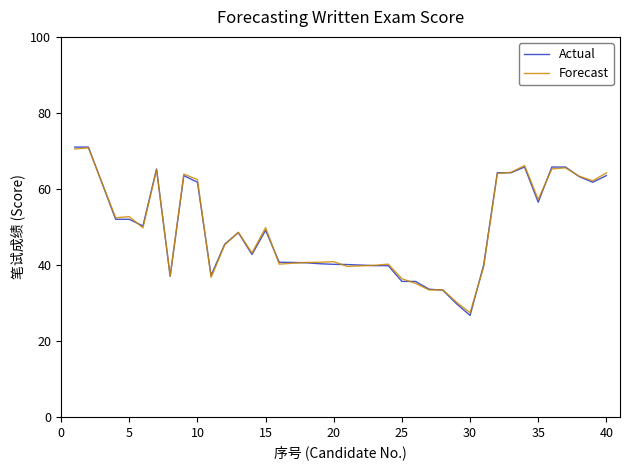

Is this an area chart (filled region under the line)?

No